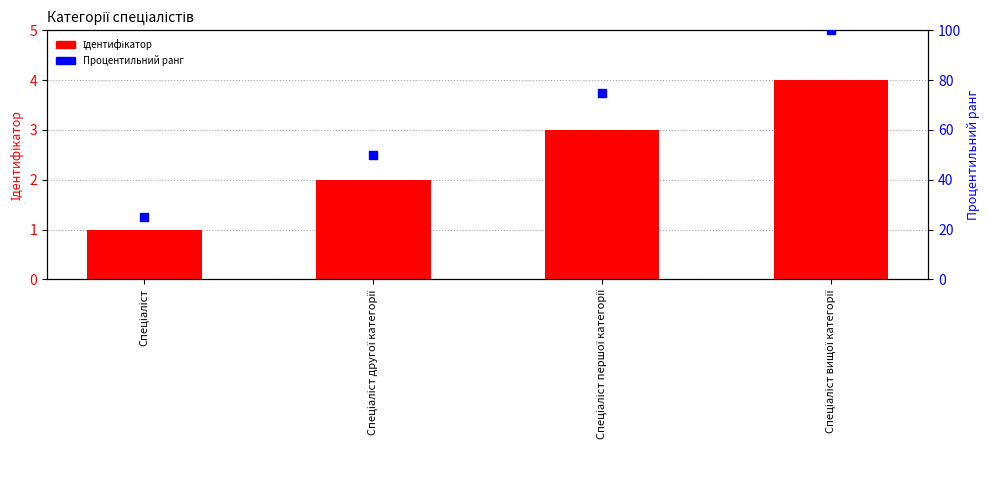

Which series has the largest total across all categories?

Процентильний ранг